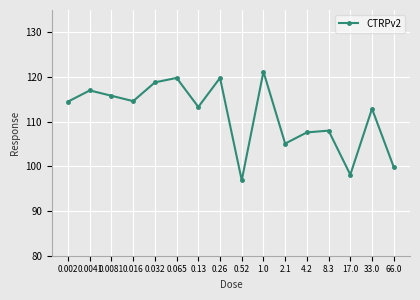

What is the difference between the maximum and minimum values?

24.3